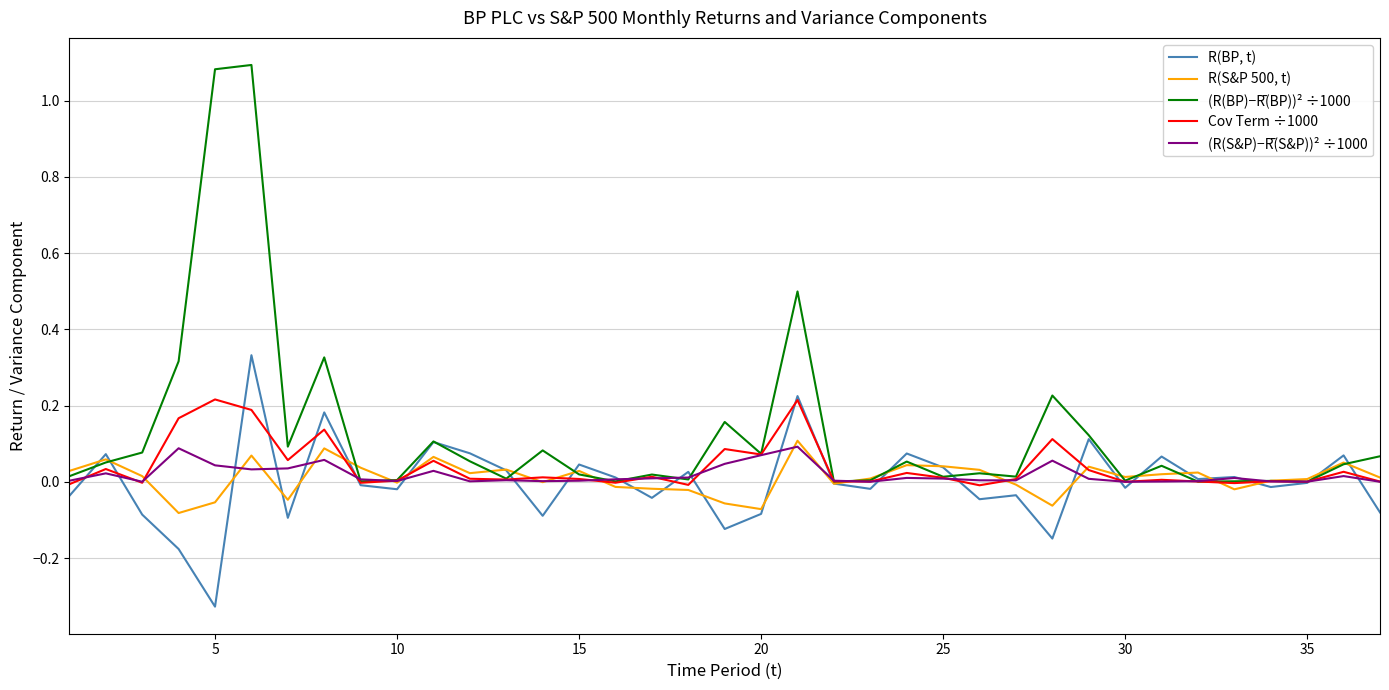

Which series has the largest total across all categories?

(R(BP)−R̄(BP))² ÷1000